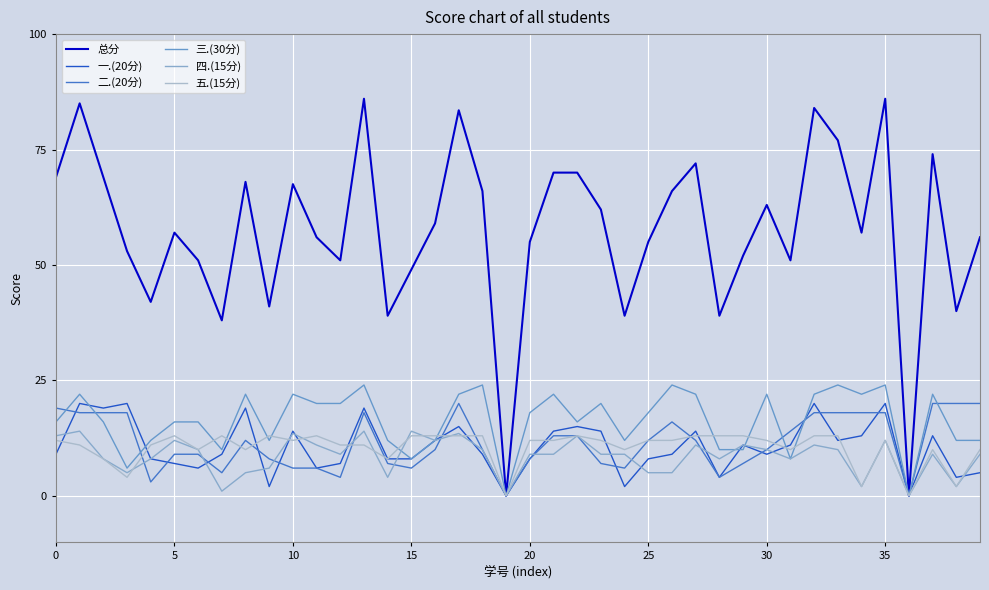

Which series has the widest spread of values?

总分